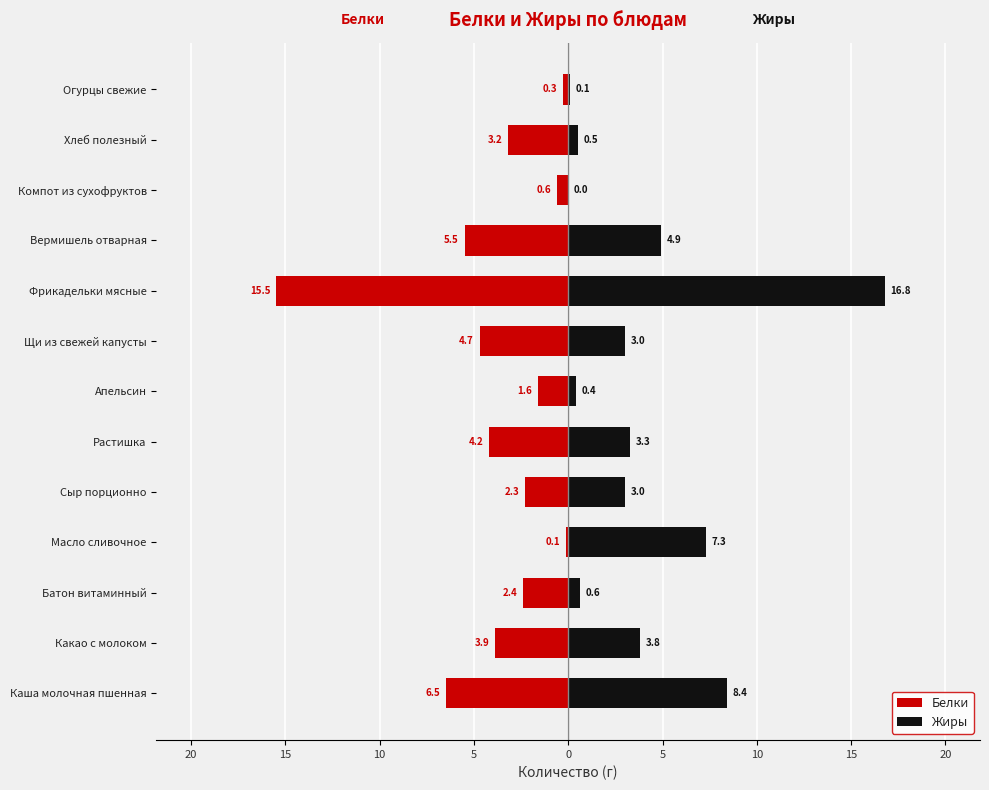

Reading right to left, extract all data points from this chart.

Белки: -0.3	-3.2	-0.6	-5.5	-15.5	-4.7	-1.6	-4.2	-2.3	-0.1	-2.4	-3.9	-6.5
Жиры: 0.1	0.5	0.0	4.9	16.8	3.0	0.4	3.3	3.0	7.3	0.6	3.8	8.4